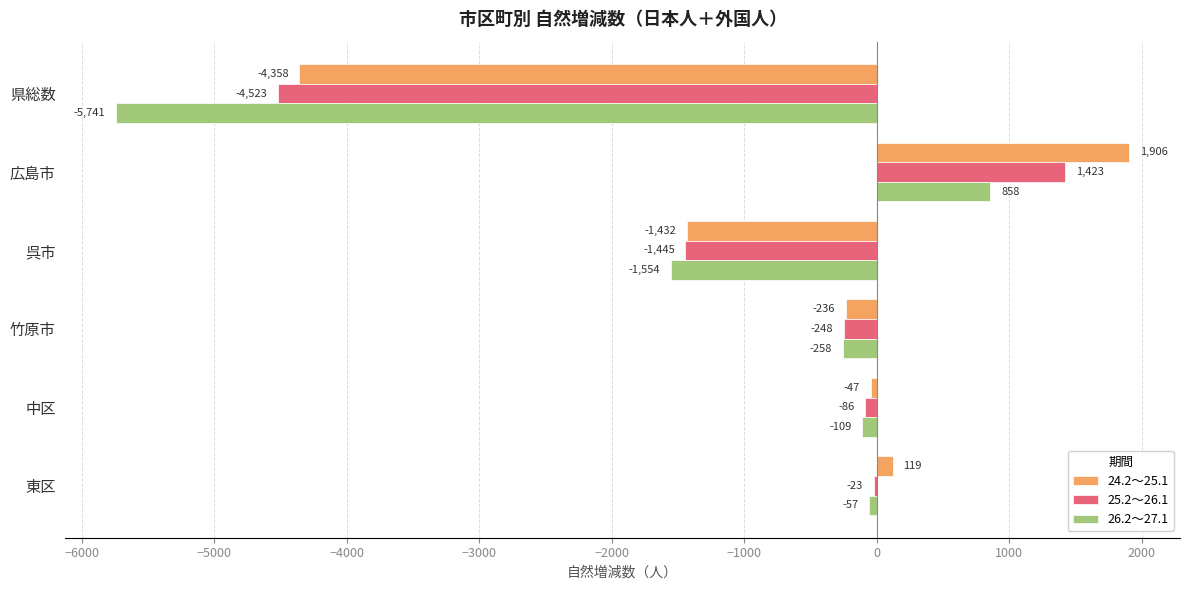

Which series has the largest total across all categories?

24.2～25.1